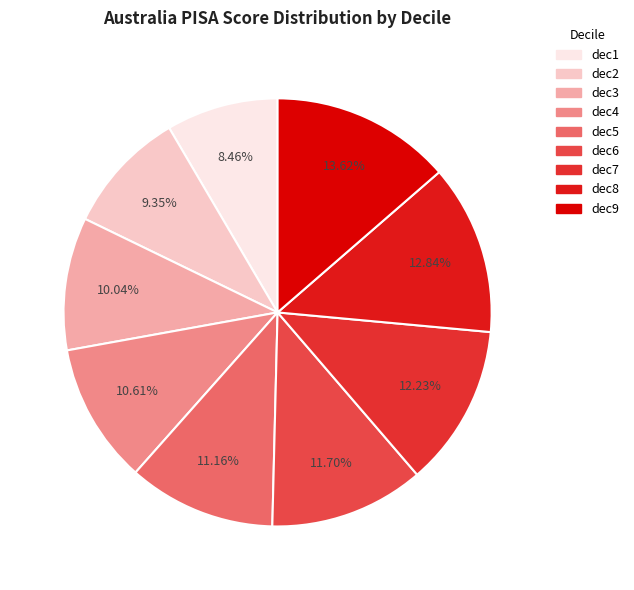

To the nearest percent, what is the difference between the largest and smallest slice percentages?

5%